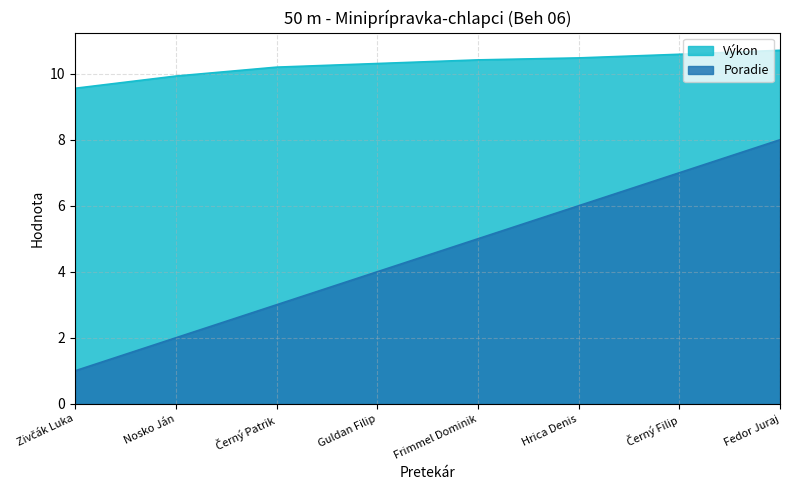

Where does the Poradie series first go above 5?

Hrica Denis